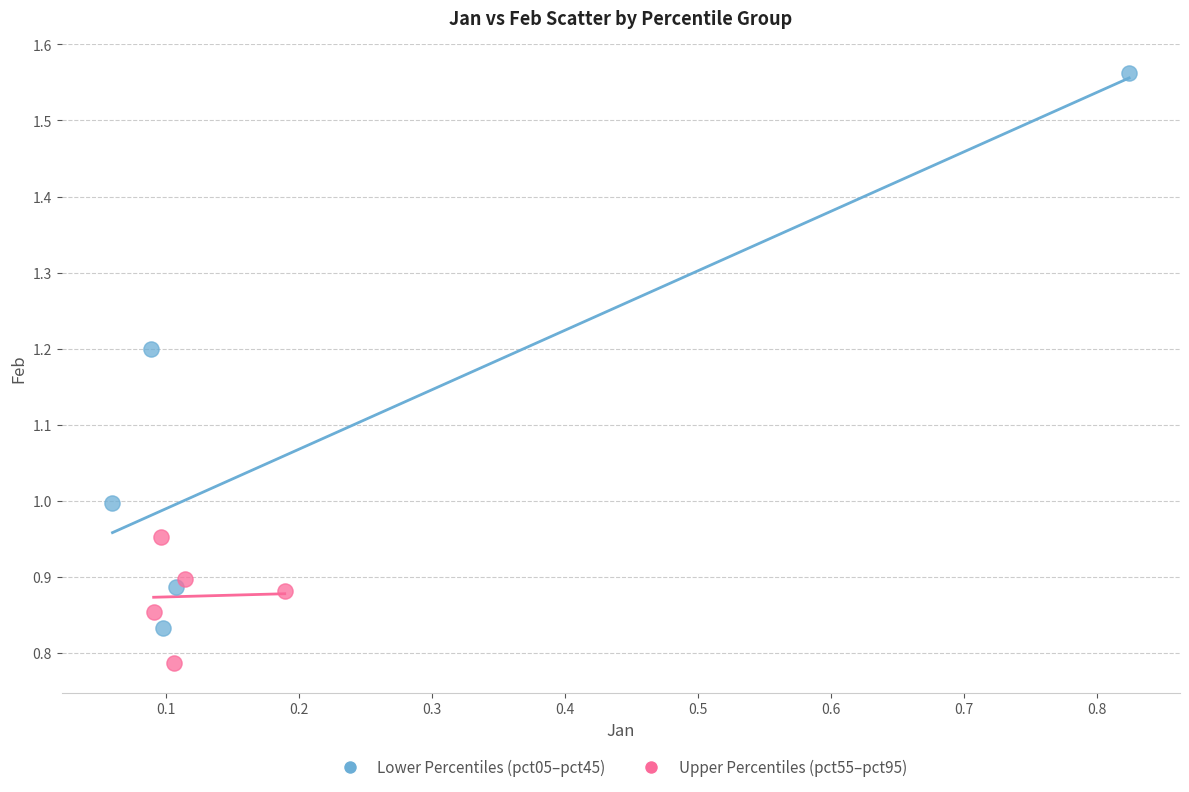

Which series contains the lowest Y value?

Upper Percentiles (pct55–pct95)